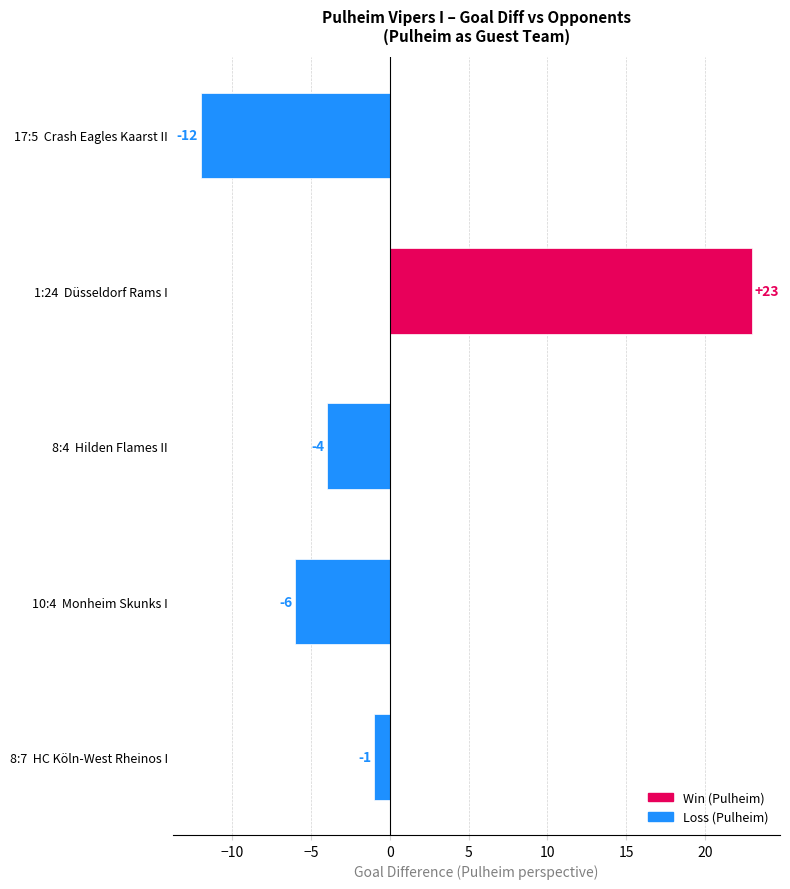

The value at 10:4  Monheim Skunks I is -8. True or false?

False